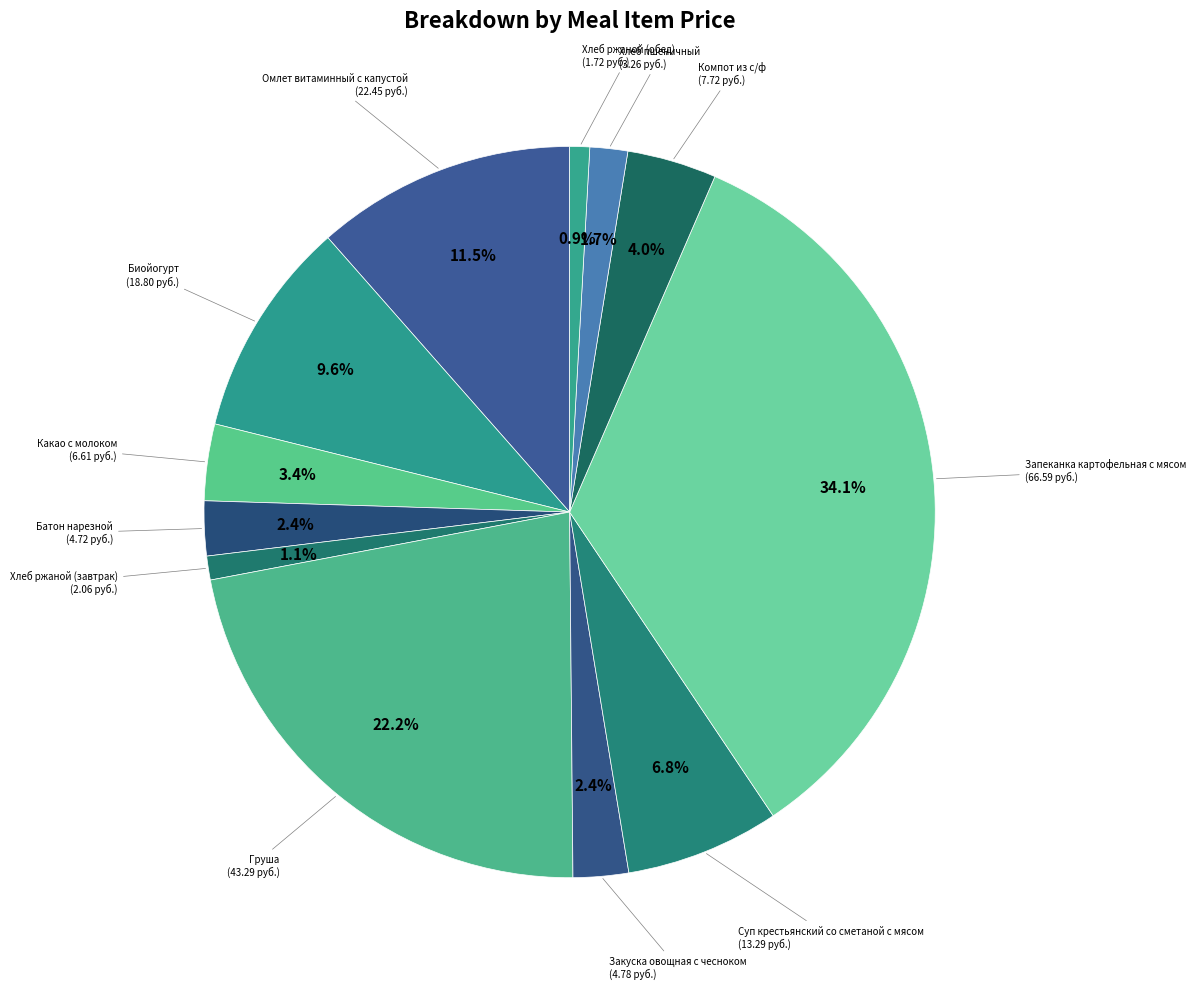

To the nearest percent, what is the difference between the largest and smallest slice percentages?

33%